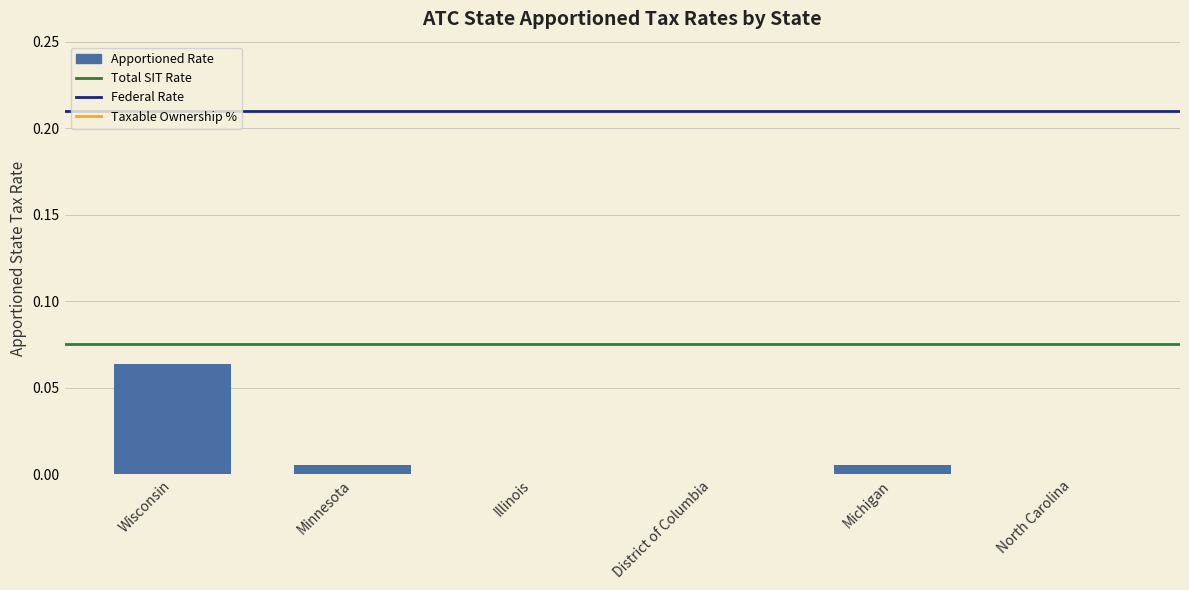

True or false: the data shows 0.0 at District of Columbia.

True